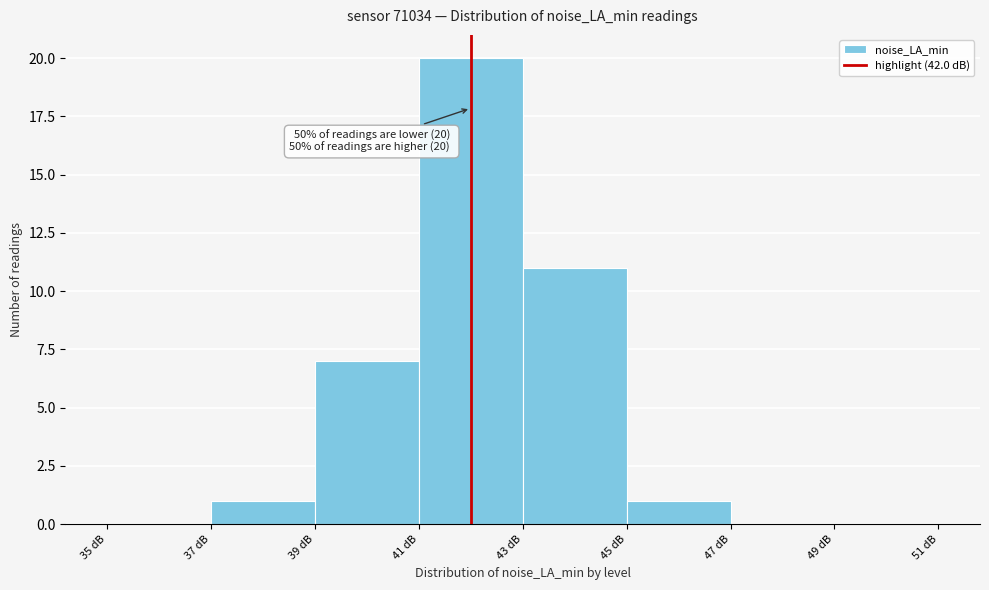

Which range on the x-axis has the tallest bar?

41 to 43